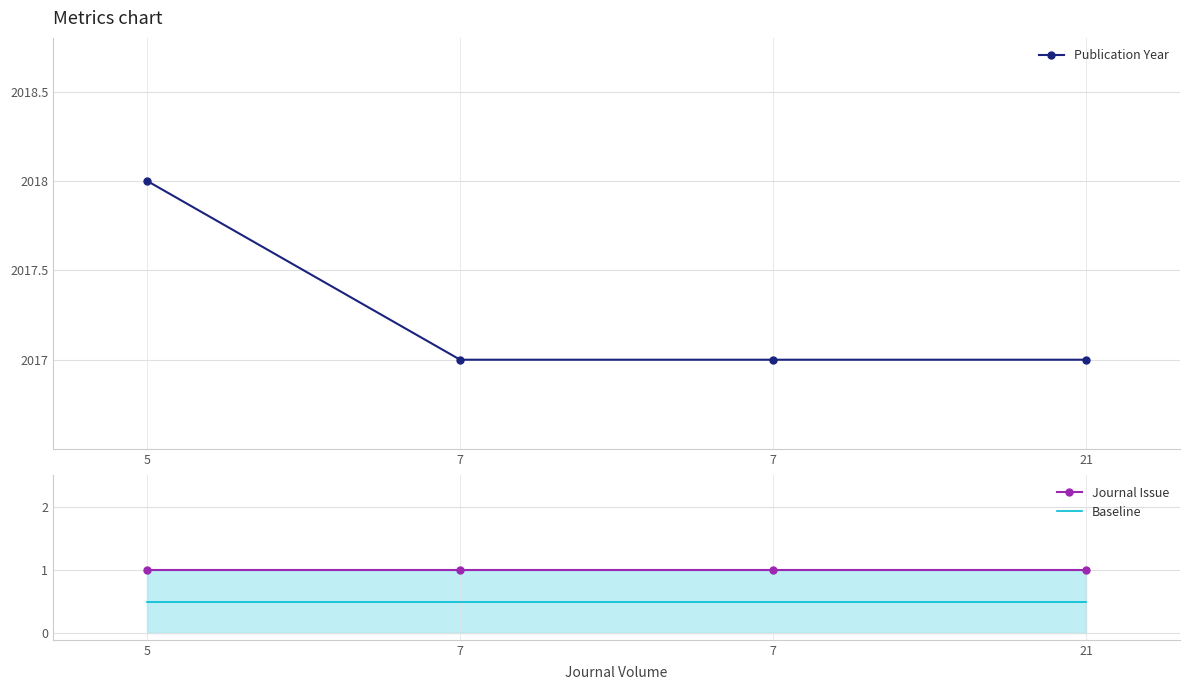

What is the lowest value of the Baseline series?

0.5